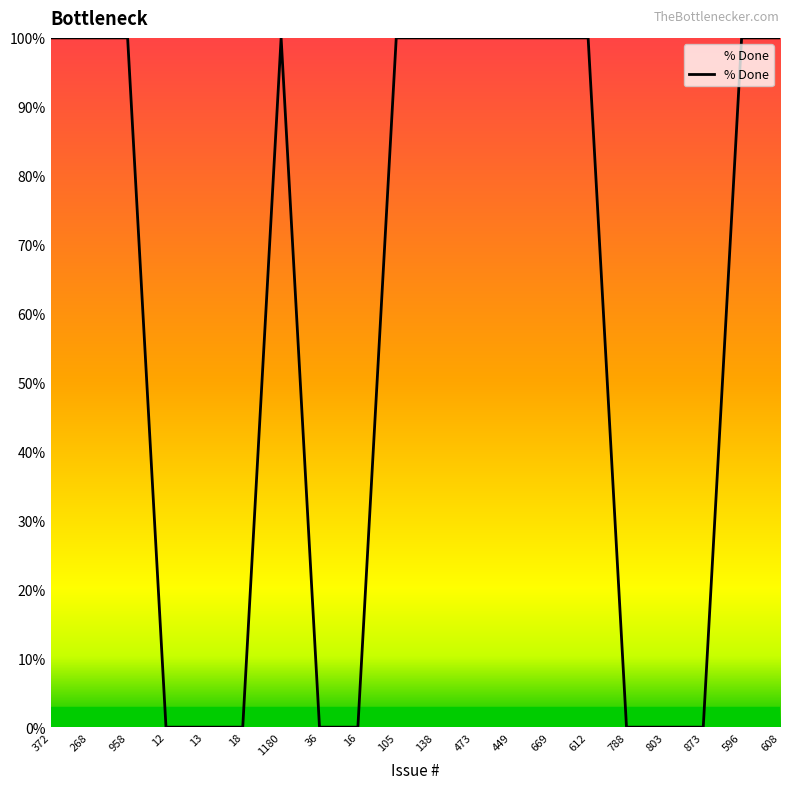

What is the change in value from 36 to 473?

+100